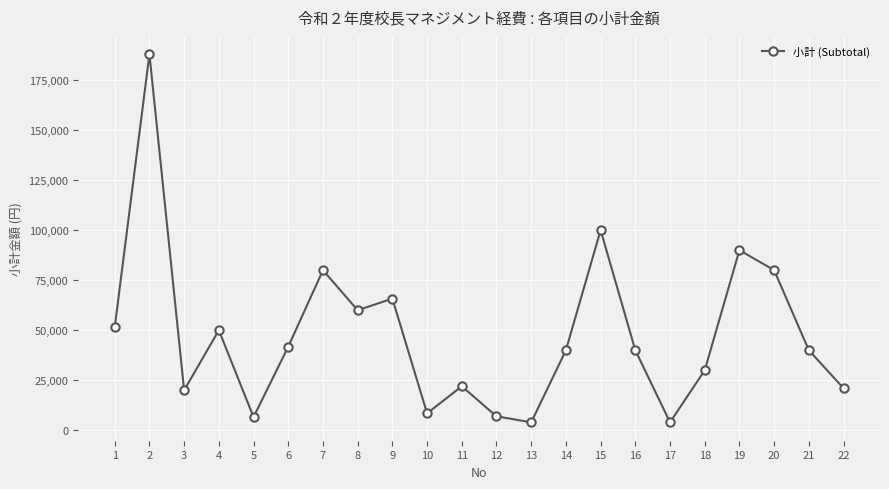

What is the change in value from 10 to 12?

-1500